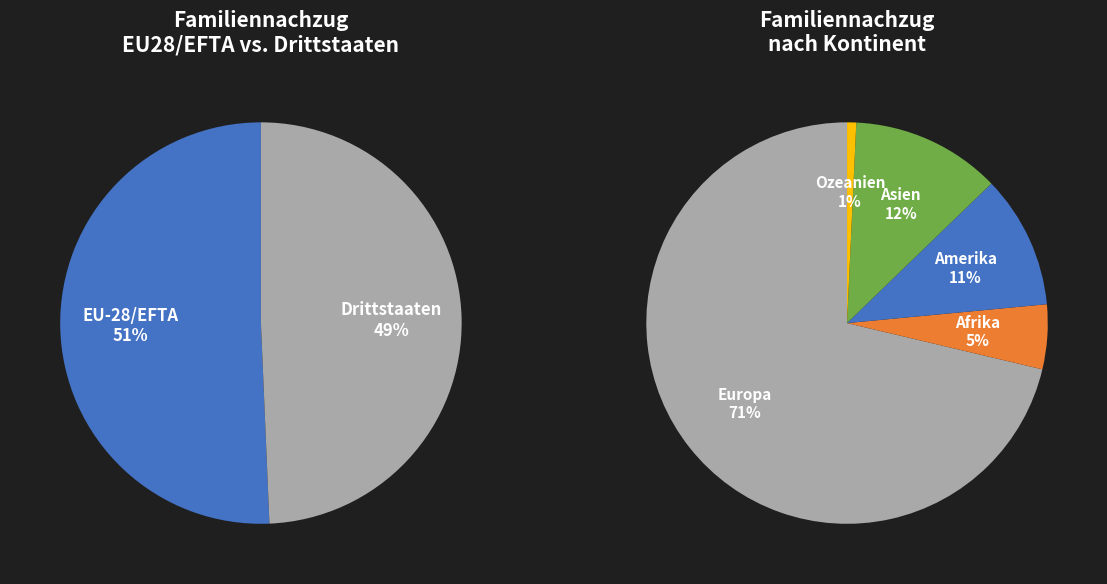

Is it true that Asien is 12% of the pie?

True